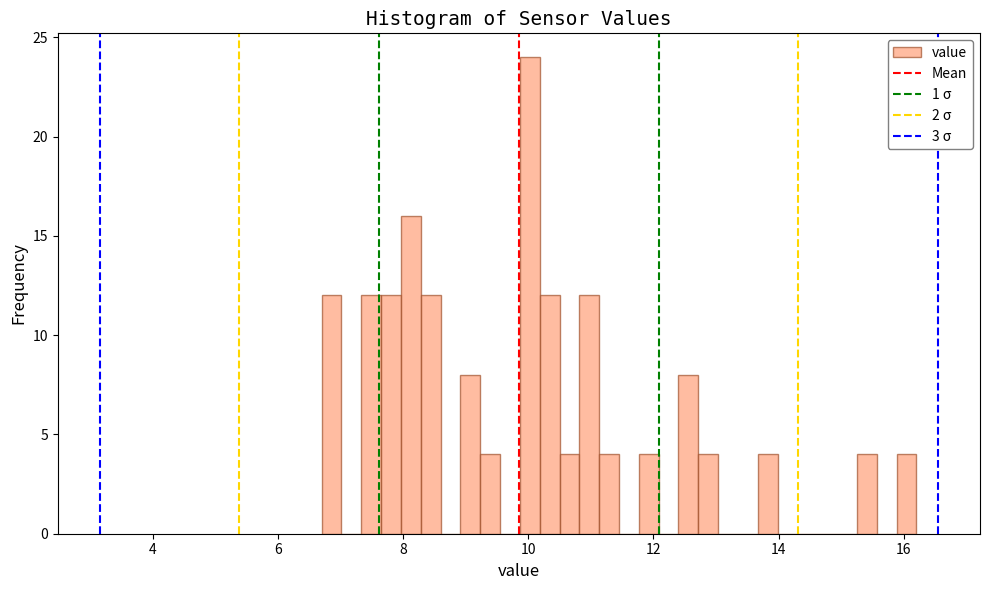

Read against the x-axis, roughly where is the centre of the tallest bar?

10.0